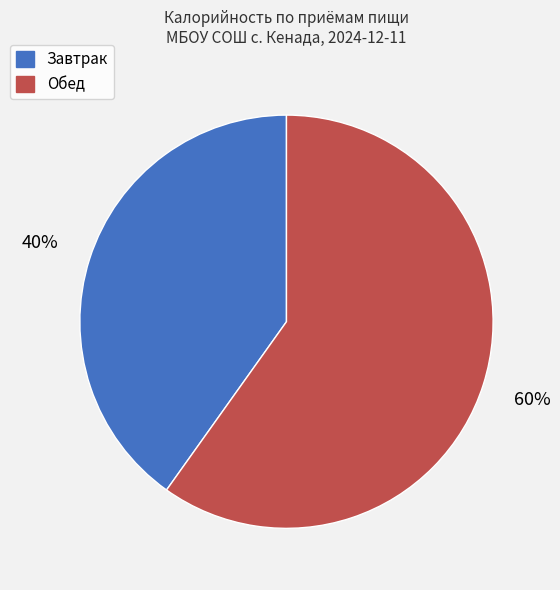

Does Завтрак represent more than half of the total?

No